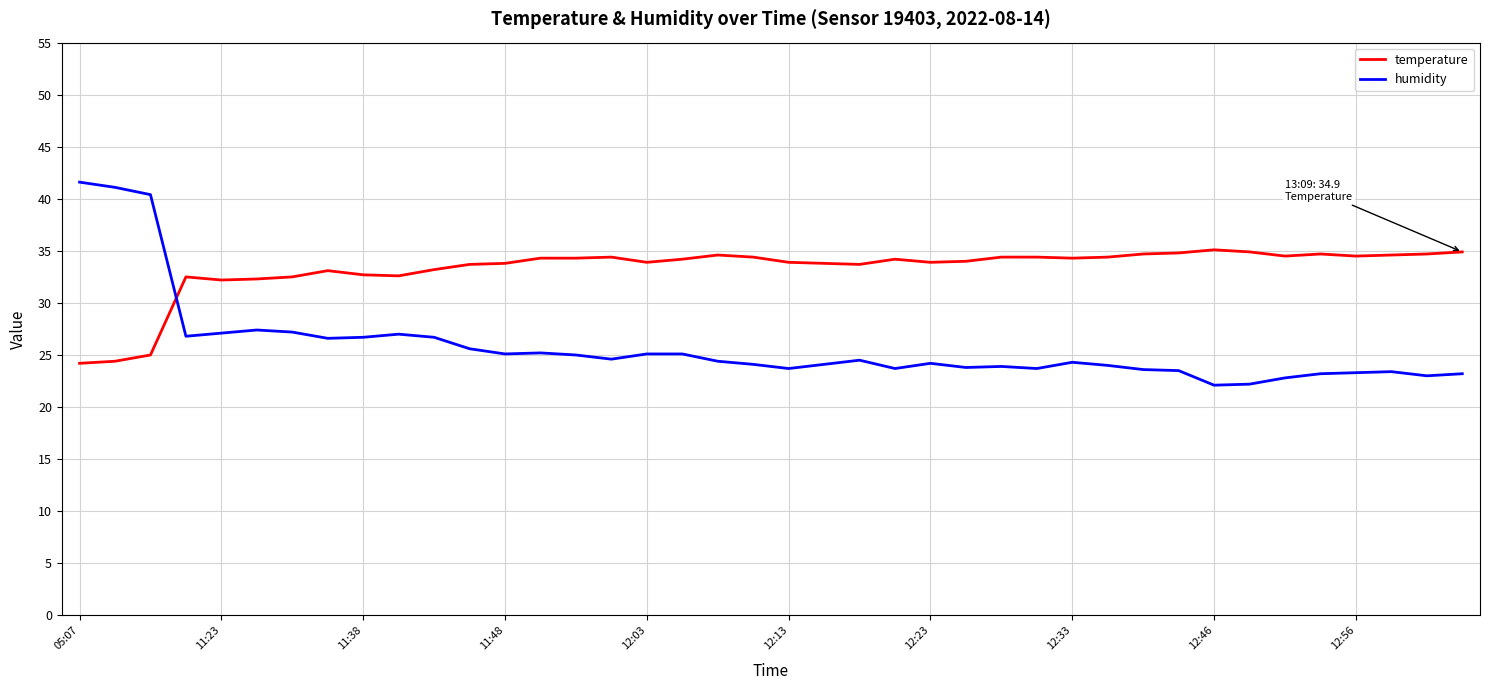

Does the chart display data point markers on the line(s)?

No